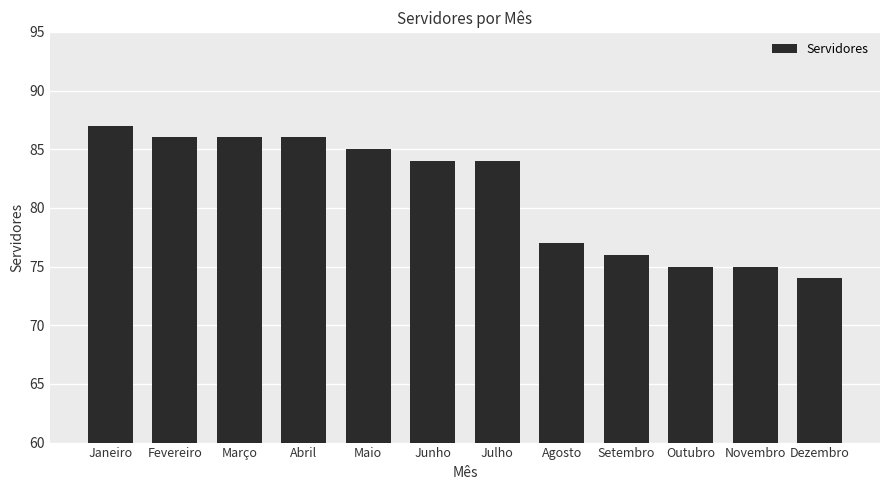

What is the sum of the values at Novembro and Dezembro?

149